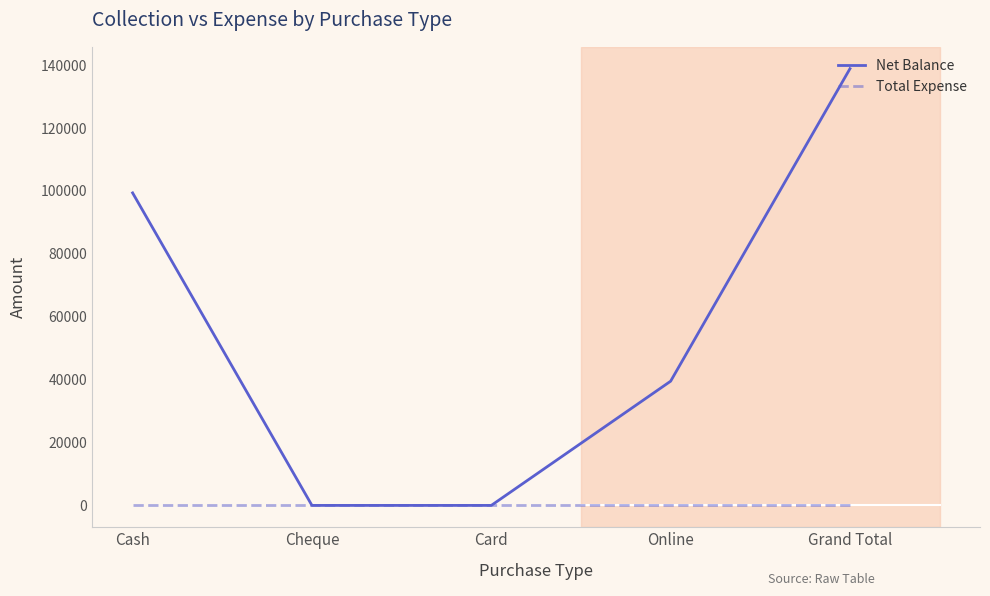

What is the highest value of the Net Balance series?

138880